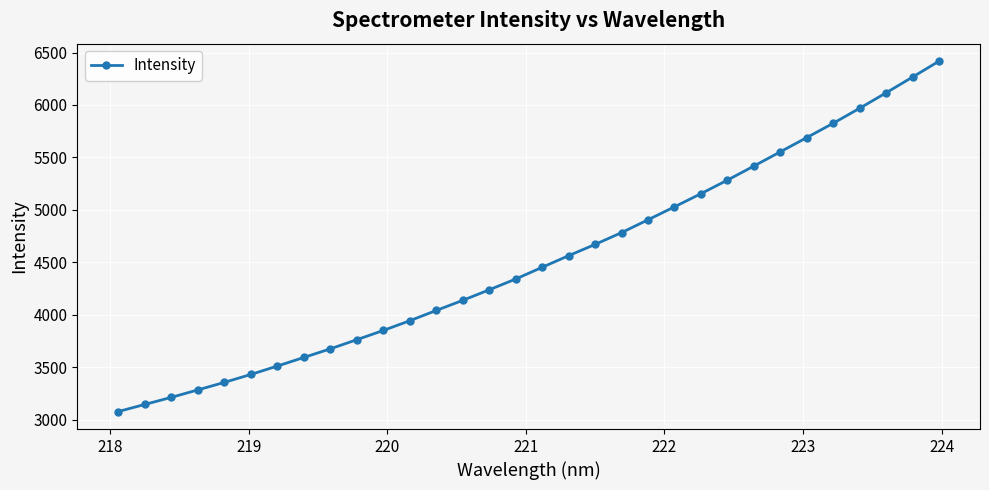

What is the value of the 12th point from the left?

3944.1